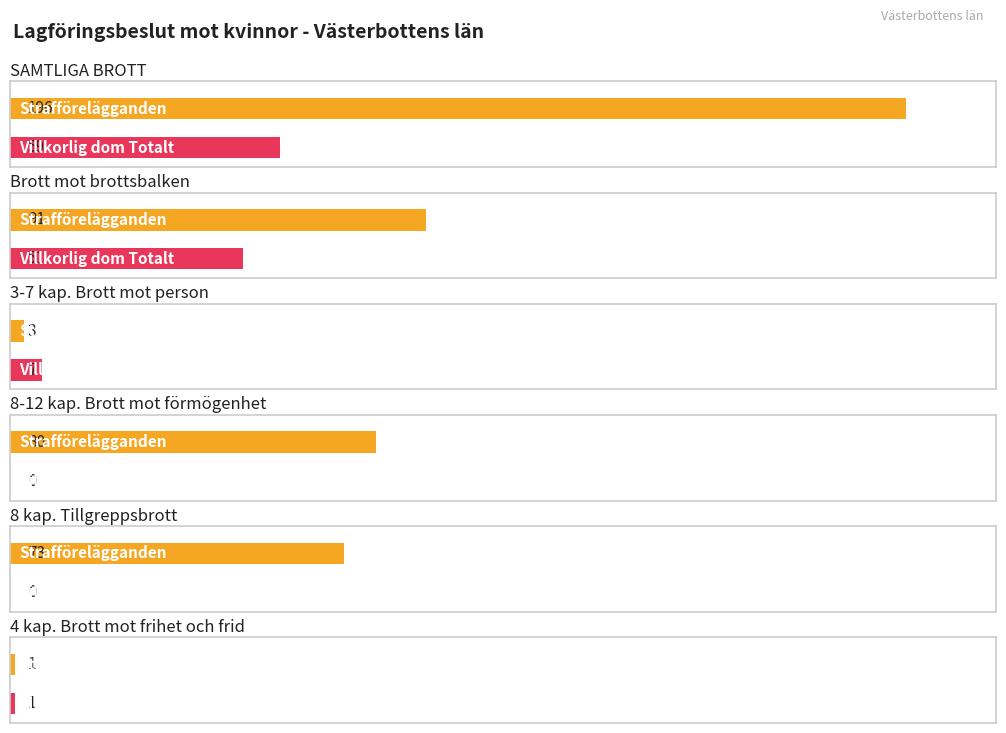

Between 4 kap. Brott mot frihet och frid and SAMTLIGA BROTT, which is larger?

SAMTLIGA BROTT